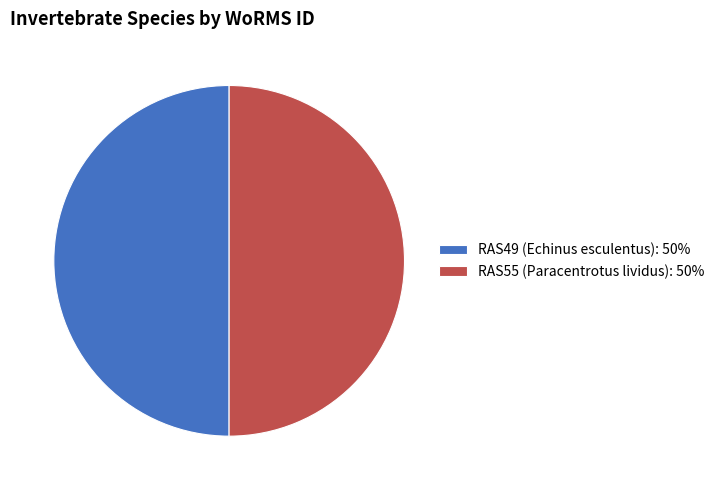

Is the sum of RAS49 (Echinus esculentus): 50% and RAS55 (Paracentrotus lividus): 50% greater than half?

Yes